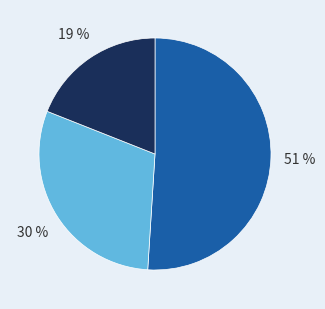

Does any single category account for the majority?

Yes